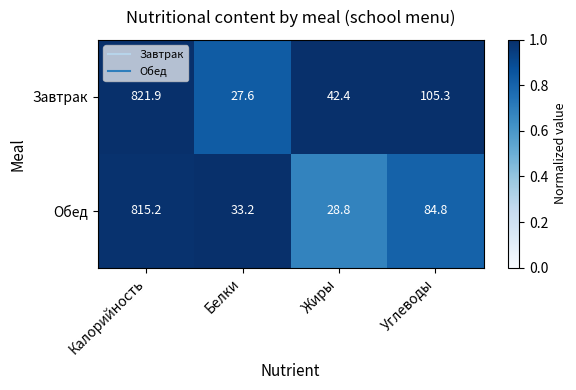

Which category has the lowest value across all series?

Белки